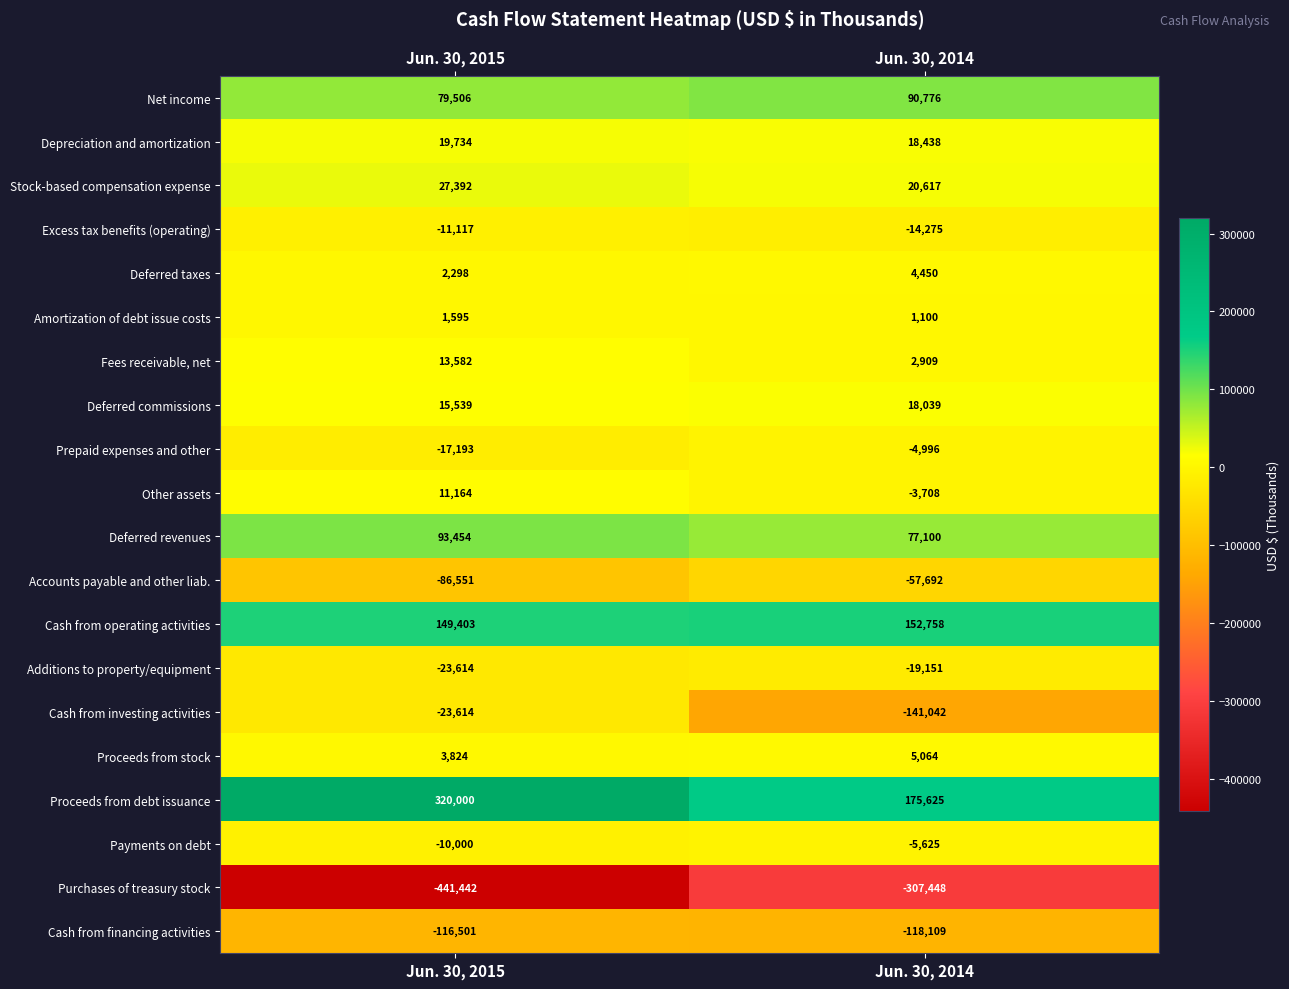

Rank the series by their maximum value, from highest to lowest.

Proceeds from debt issuance, Cash from operating activities, Deferred revenues, Net income, Stock-based compensation expense, Depreciation and amortization, Deferred commissions, Fees receivable, net, Other assets, Proceeds from stock, Deferred taxes, Amortization of debt issue costs, Prepaid expenses and other, Payments on debt, Excess tax benefits (operating), Additions to property/equipment, Cash from investing activities, Accounts payable and other liab., Cash from financing activities, Purchases of treasury stock